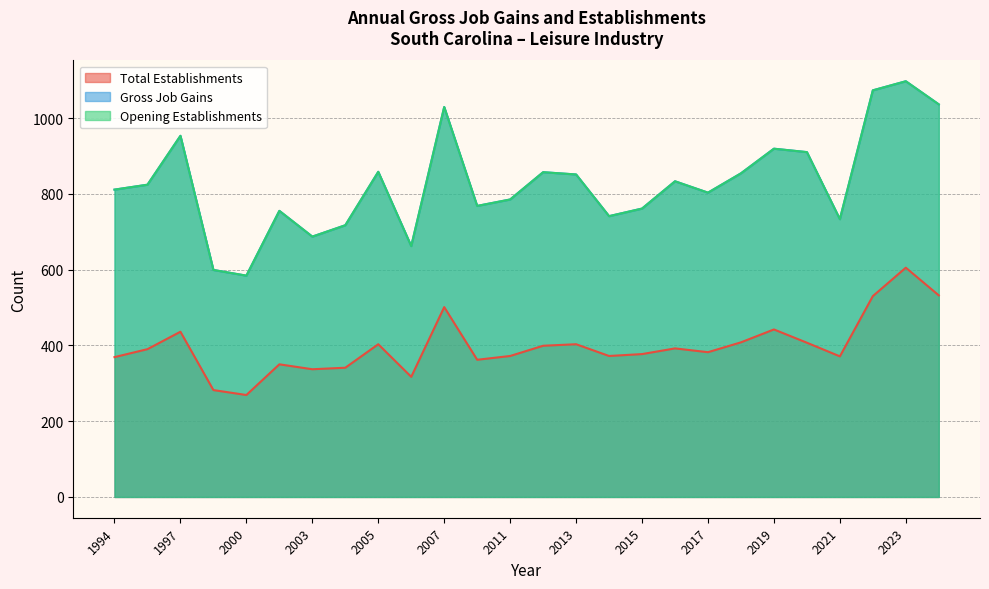

Rank the categories by Gross Job Gains value from lowest to highest.

2000, 1998, 2006, 2003, 2004, 2021, 2014, 2002, 2015, 2008, 2011, 2017, 1994, 1996, 2016, 2013, 2018, 2012, 2005, 2020, 2019, 1997, 2007, 2024, 2022, 2023